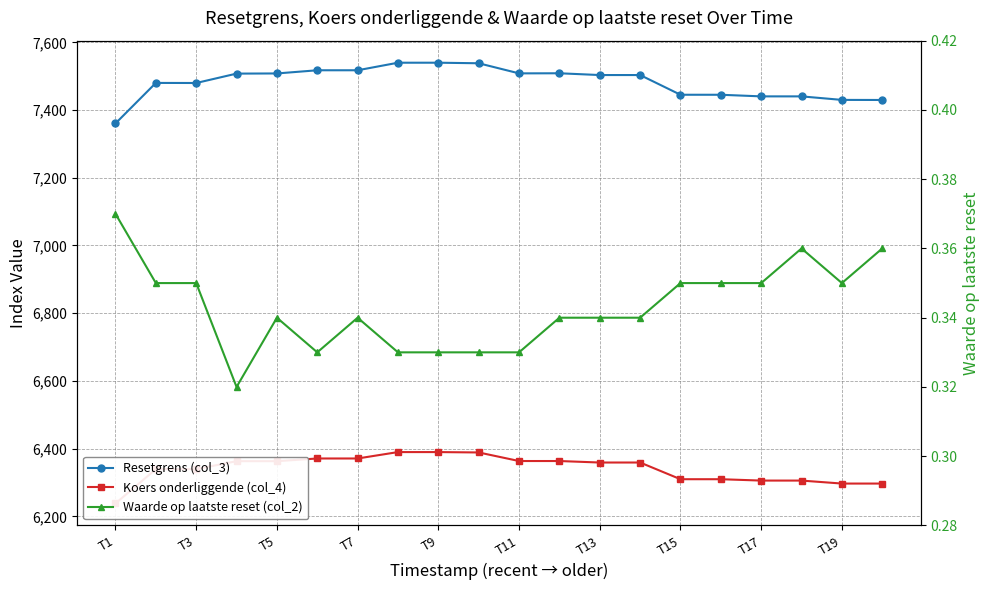

What is the highest value of the Koers onderliggende (col_4) series?

6389.8